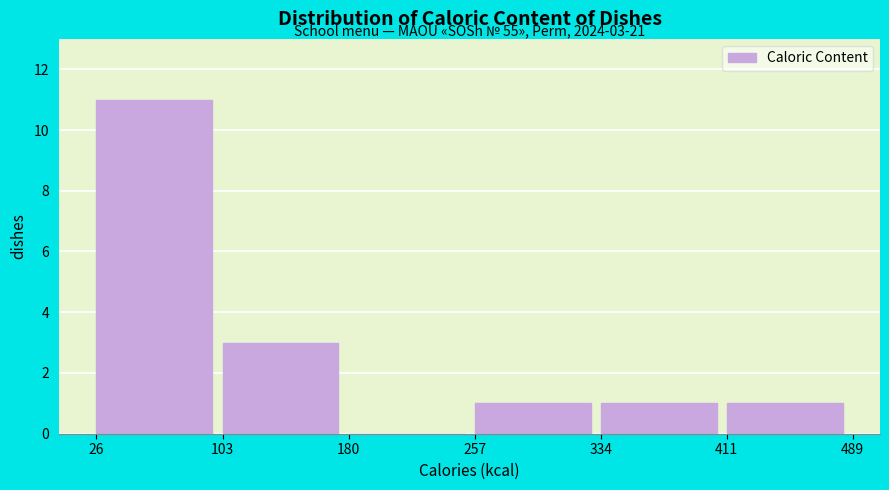

Which range on the x-axis has the tallest bar?

26 to 103